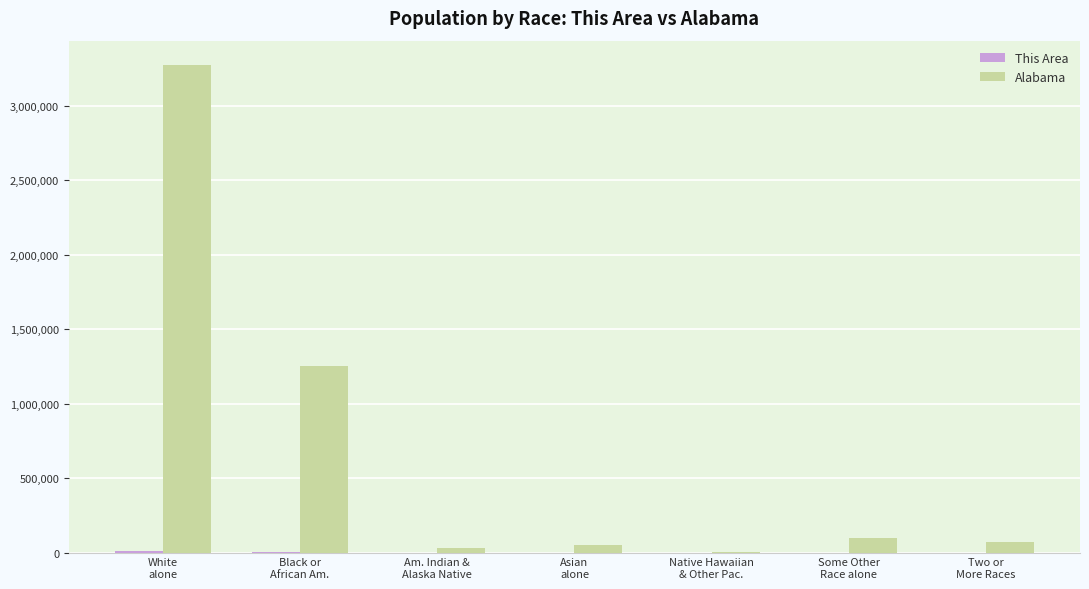

Which series has the largest total across all categories?

Alabama